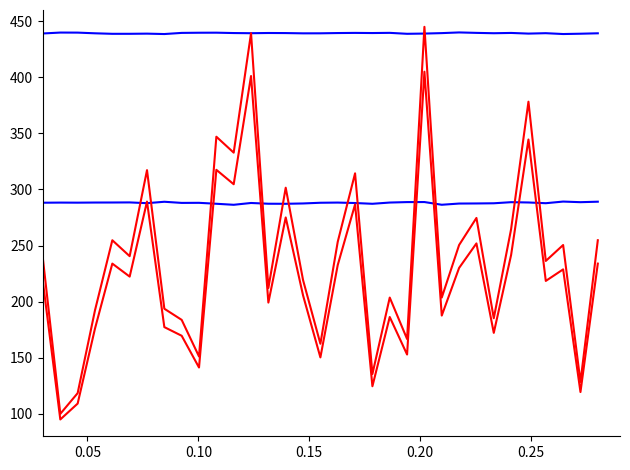

Reading left to right, what are all the values shown in this chart?

col_515: 288.2	288.3	288.3	288.4	288.4	288.5	287.8	289.1	288.0	288.1	287.3	286.4	288.0	287.3	287.2	287.5	288.2	288.3	287.9	287.2	288.4	288.8	288.8	286.4	287.5	287.5	287.7	288.7	288.4	287.8	289.2	288.7	289.1
col_516: 439.1	439.9	439.8	439.2	438.8	438.8	438.9	438.6	439.6	439.7	439.8	439.5	439.3	439.5	439.4	439.2	439.2	439.5	439.6	439.5	439.6	438.8	439.0	439.4	440.0	439.6	439.3	439.5	439.0	439.3	438.6	438.9	439.2
col_512: 217.2	95.0	109.1	176.0	233.9	222.3	289.2	177.3	169.6	141.3	317.5	304.7	401.1	199.2	275.1	205.6	150.3	232.6	286.7	124.6	186.3	152.9	405.0	187.6	230.1	251.9	172.2	241.6	344.5	218.5	228.8	119.4	233.9
col_513: 237.7	100.0	118.5	192.3	254.8	240.6	317.2	193.7	183.8	151.1	347.0	332.8	439.3	212.2	301.6	219.3	162.5	253.3	314.4	135.5	203.6	166.7	445.0	203.6	250.5	274.6	185.2	264.7	378.3	236.3	250.5	128.4	254.8